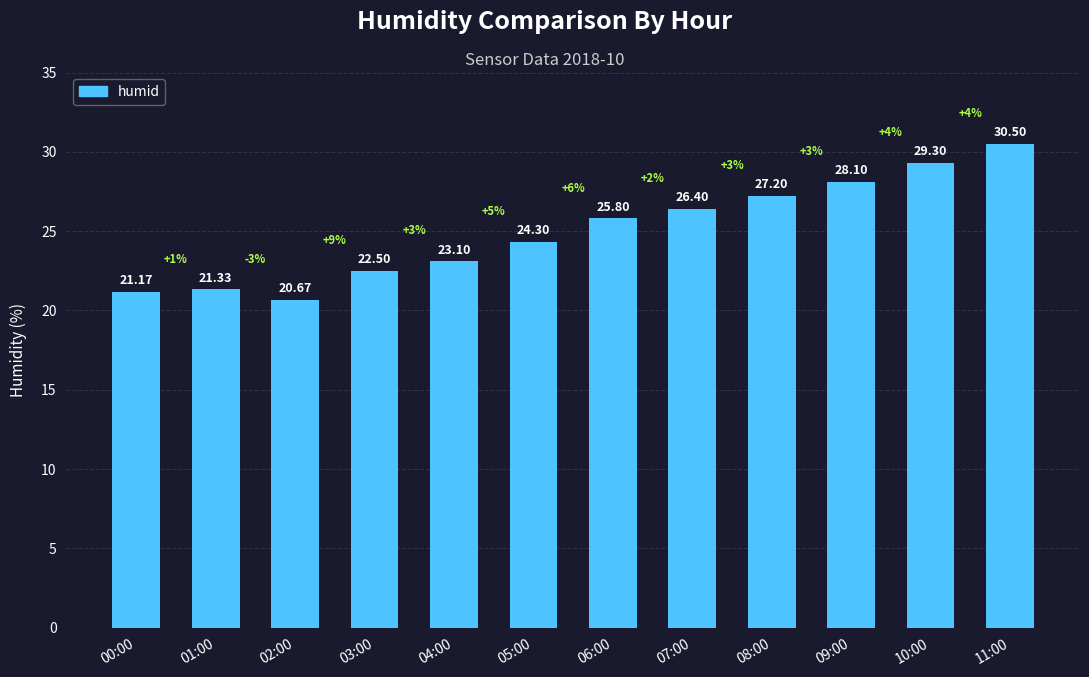

What is the label of the 12th bar from the right?

00:00